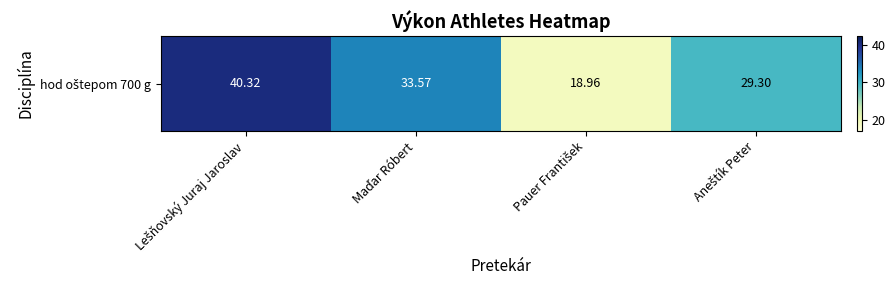

What is the greatest value displayed?

40.3